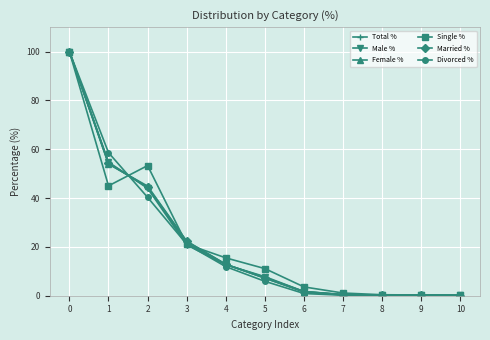

What are all the series names shown in the legend?

Total %, Male %, Female %, Single %, Married %, Divorced %